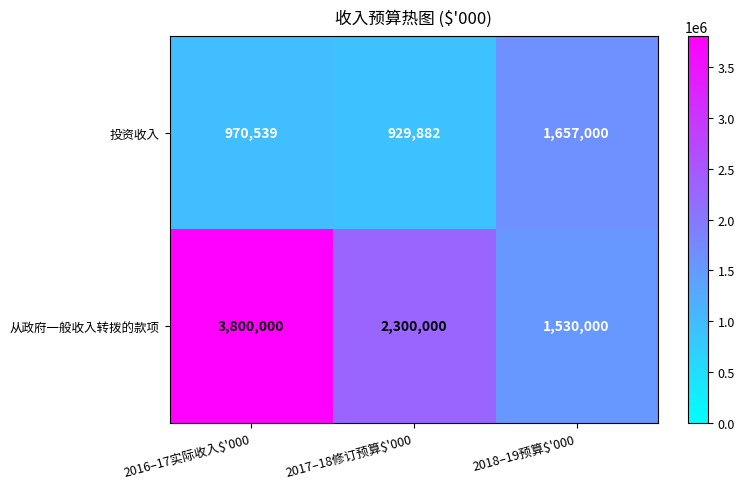

Read the 从政府一般收入转拨的款项 value at 2016–17实际收入$'000, to the nearest 50.

3800000